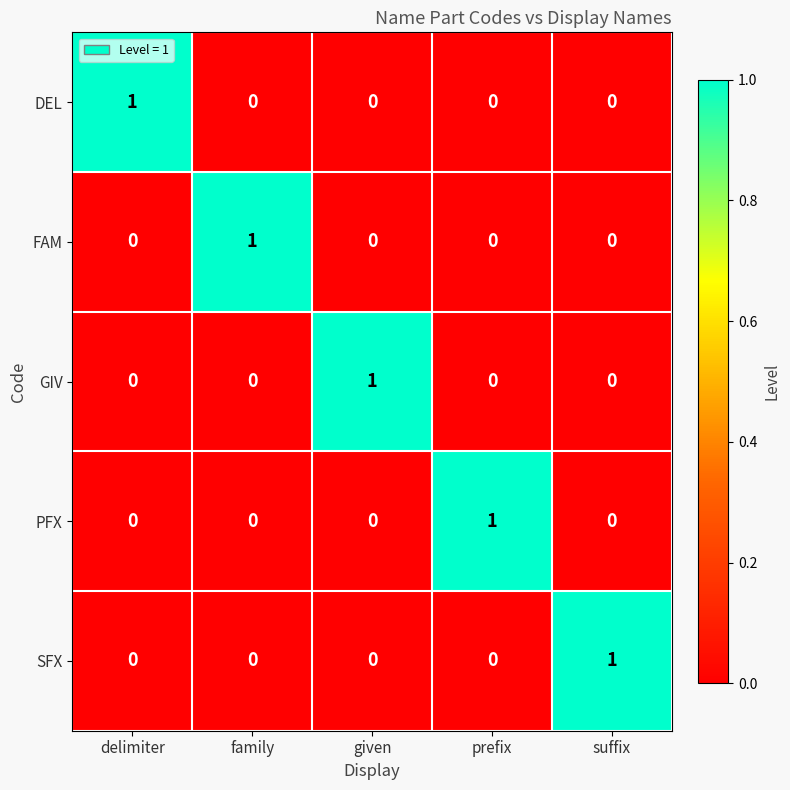

Reading left to right, list all the values displayed in this chart.

DEL: delimiter=1	family=0	given=0	prefix=0	suffix=0
FAM: delimiter=0	family=1	given=0	prefix=0	suffix=0
GIV: delimiter=0	family=0	given=1	prefix=0	suffix=0
PFX: delimiter=0	family=0	given=0	prefix=1	suffix=0
SFX: delimiter=0	family=0	given=0	prefix=0	suffix=1